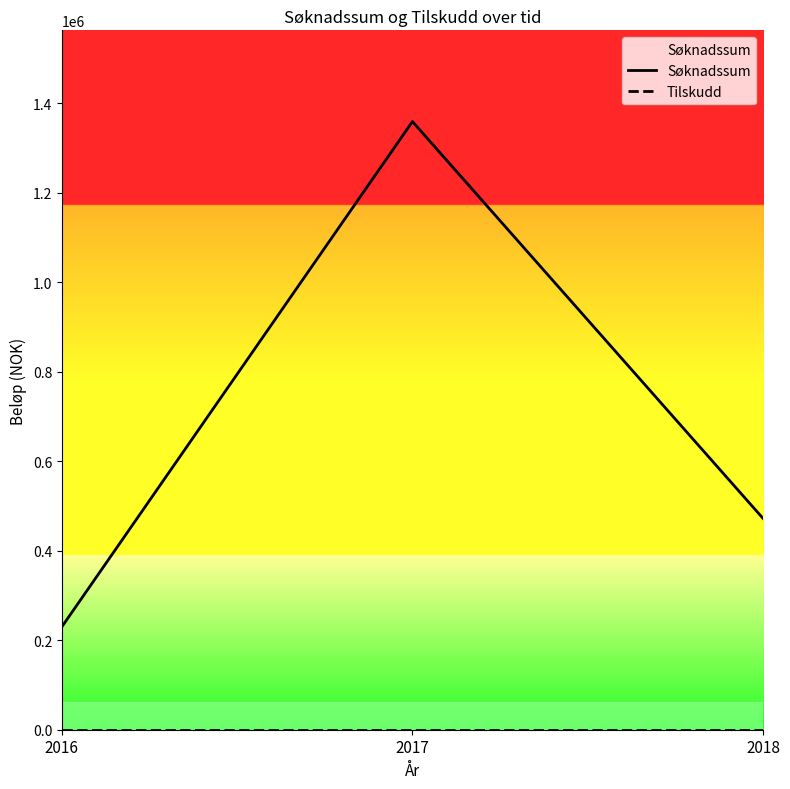

What is the spread (max minus min) of values at 2018?

472250